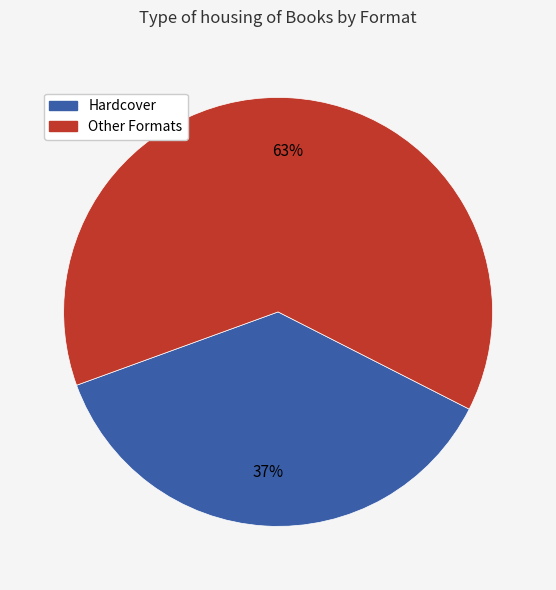

Is there a majority slice in this chart?

Yes